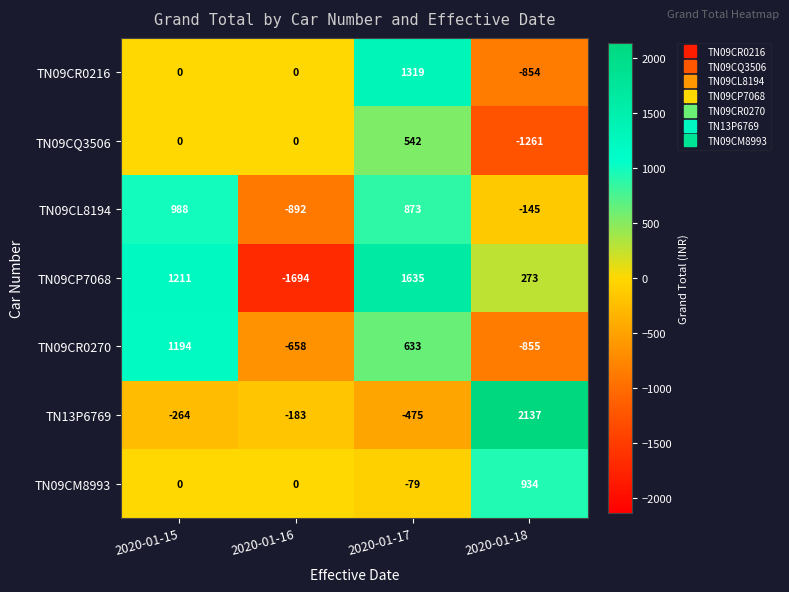

List the series in order of their peak value, highest first.

TN13P6769, TN09CP7068, TN09CR0216, TN09CR0270, TN09CL8194, TN09CM8993, TN09CQ3506